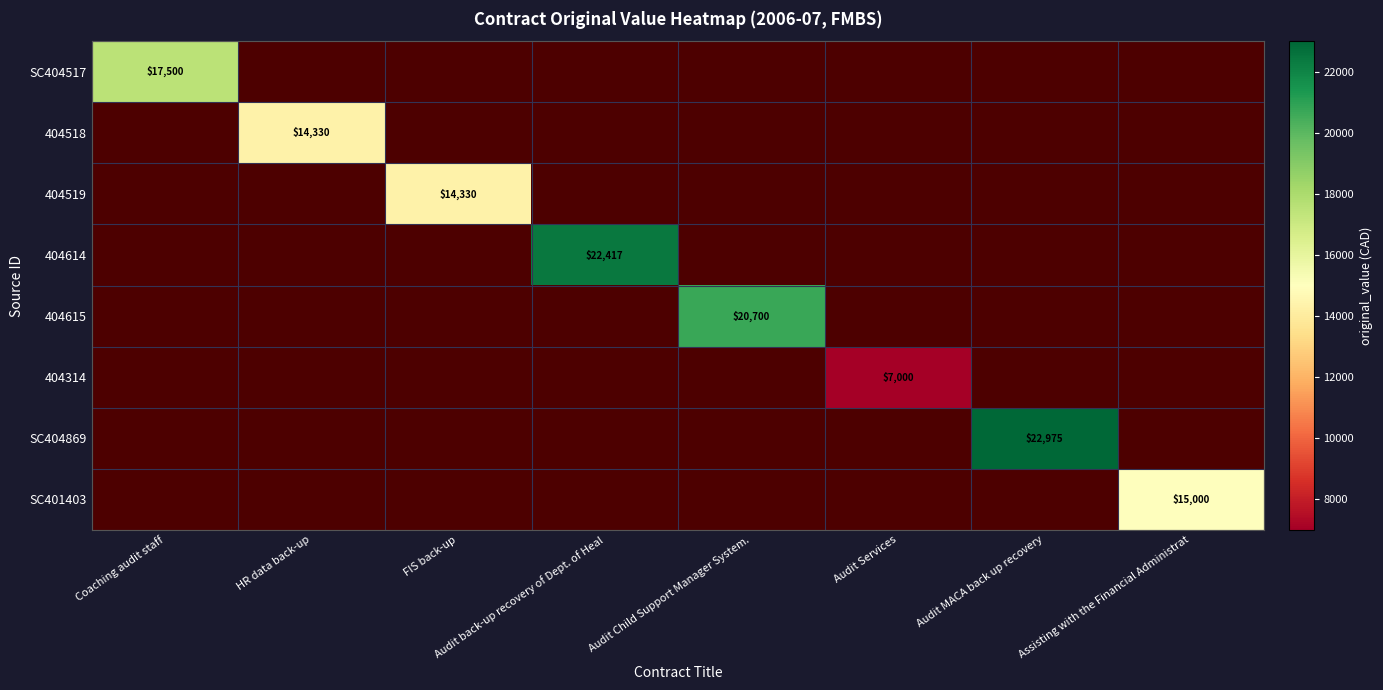

Is it true that 404615 equals 20700 at Audit Child Support Manager System.?

True